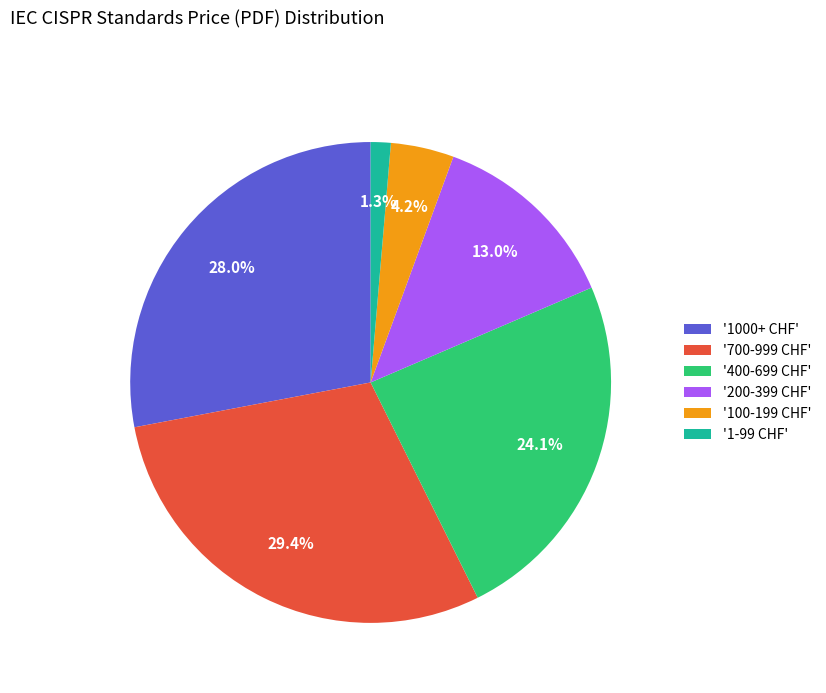

What is the largest slice in the pie chart?

'700-999 CHF'